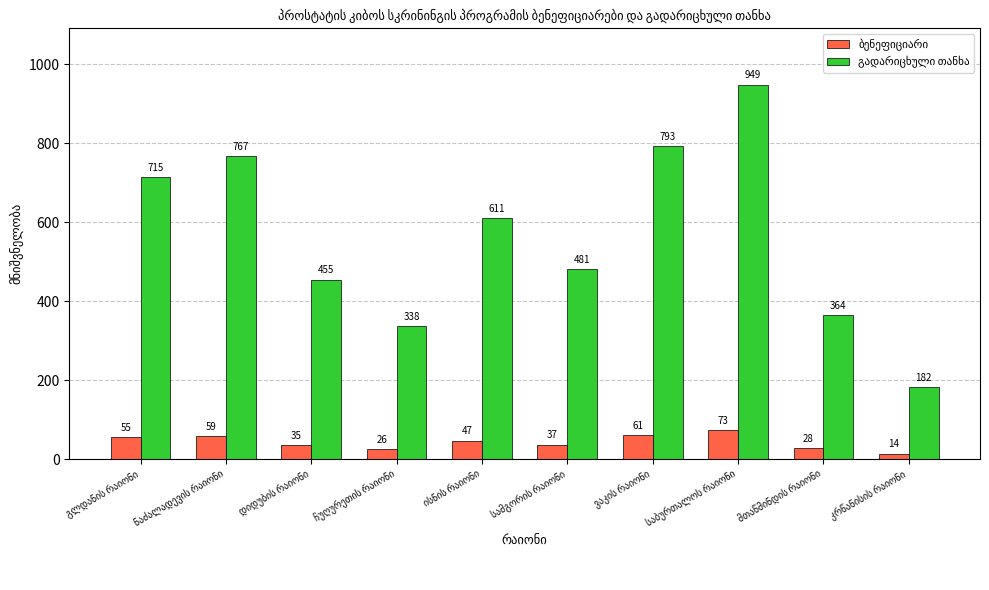

At how many categories does at least one series exceed 243?

9